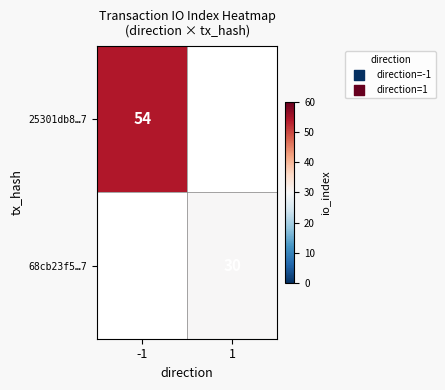

Is the value of 68cb23f5…7 at 1 greater than the value of 25301db8…7 at -1?

No